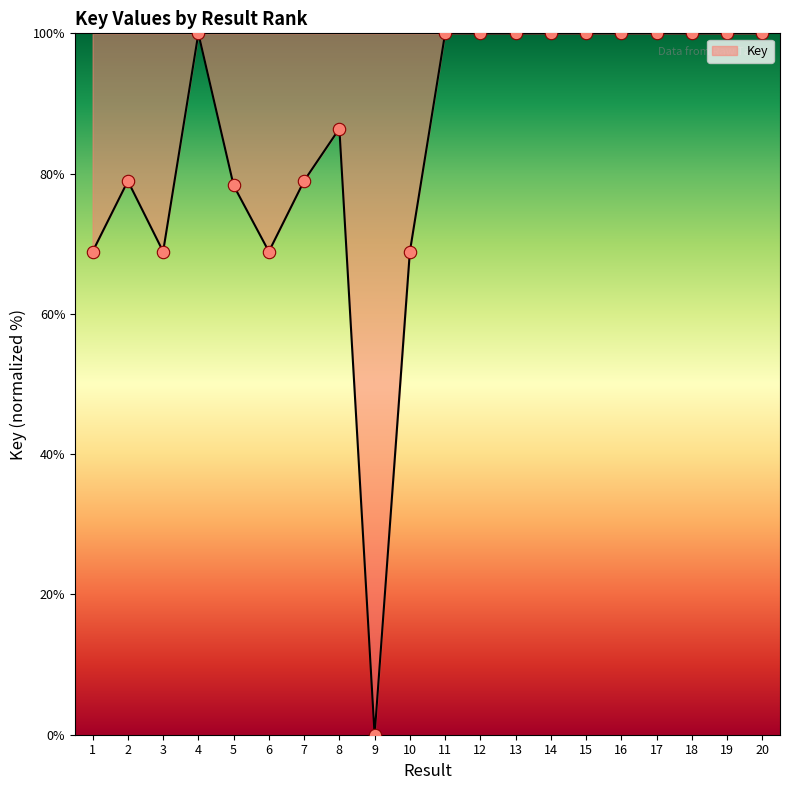

Approximately how many times larger is the value at 18 compared to 1?

1.5